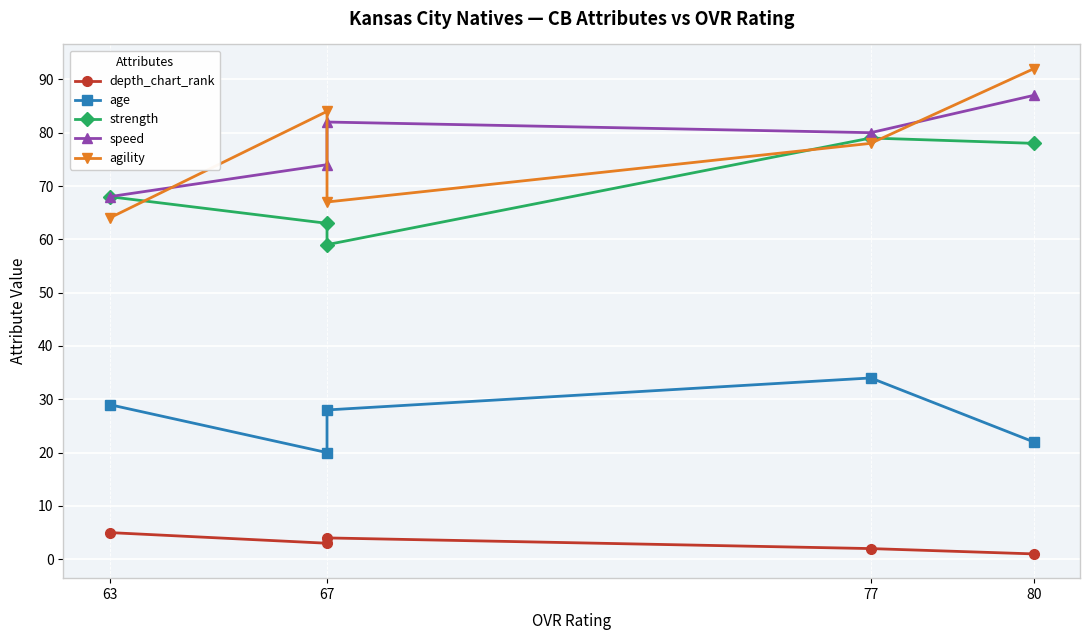

True or false: depth_chart_rank has a value of 7 at 67.

False